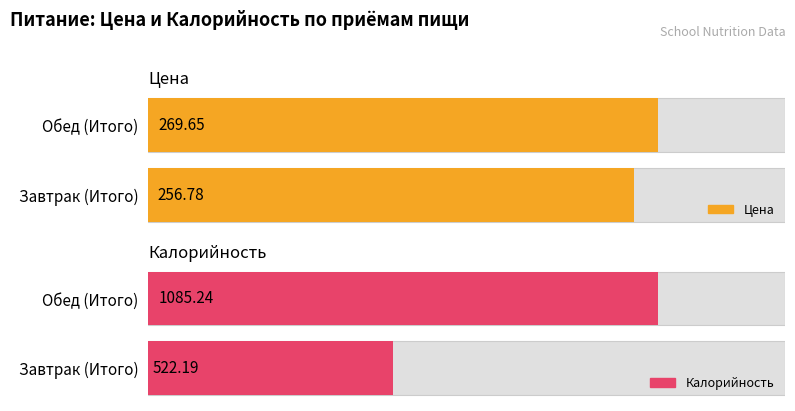

Read the Цена value at Завтрак (Итого).

256.8